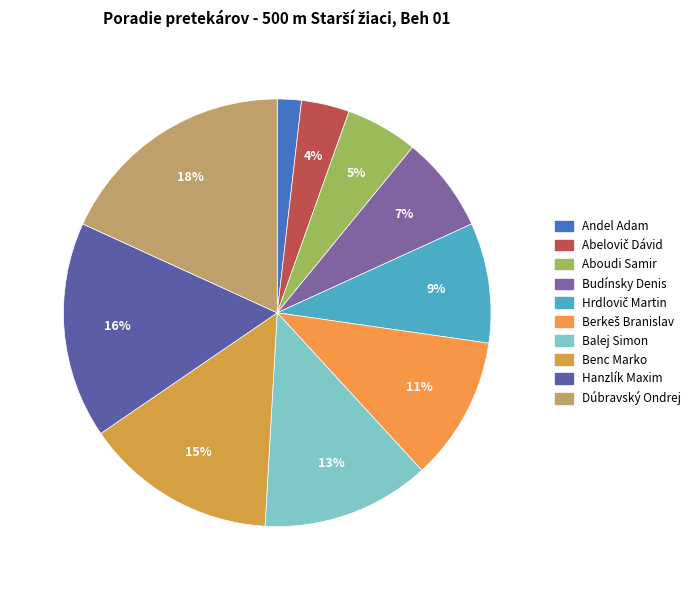

How much of the chart is everything except Hrdlovič Martin?

90.9%